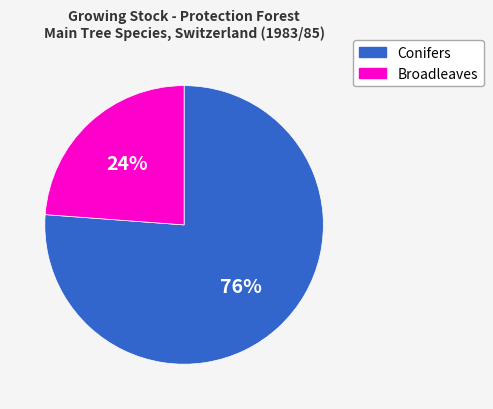

The Conifers slice represents 76% of the pie. True or false?

True